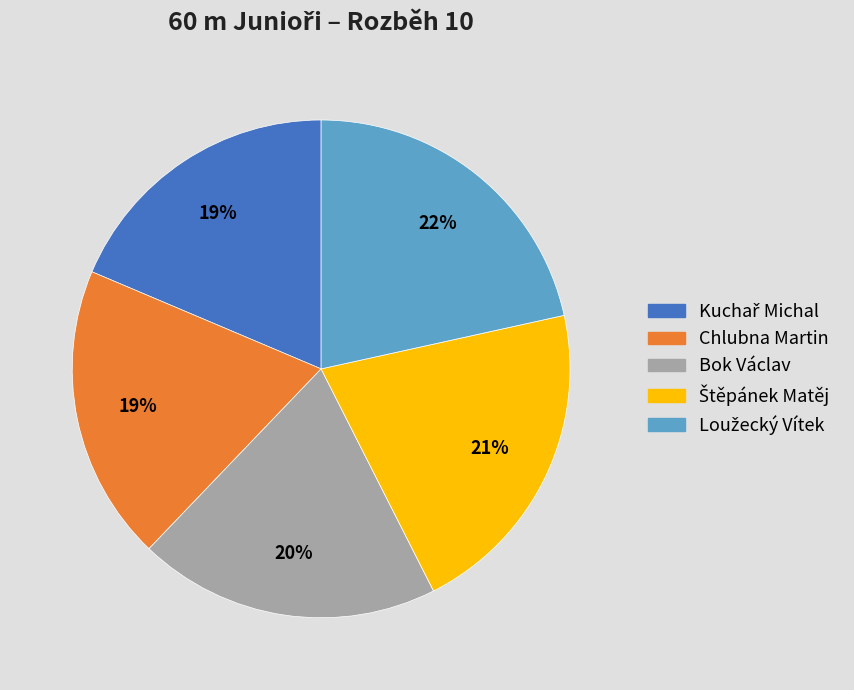

Does any single category account for the majority?

No